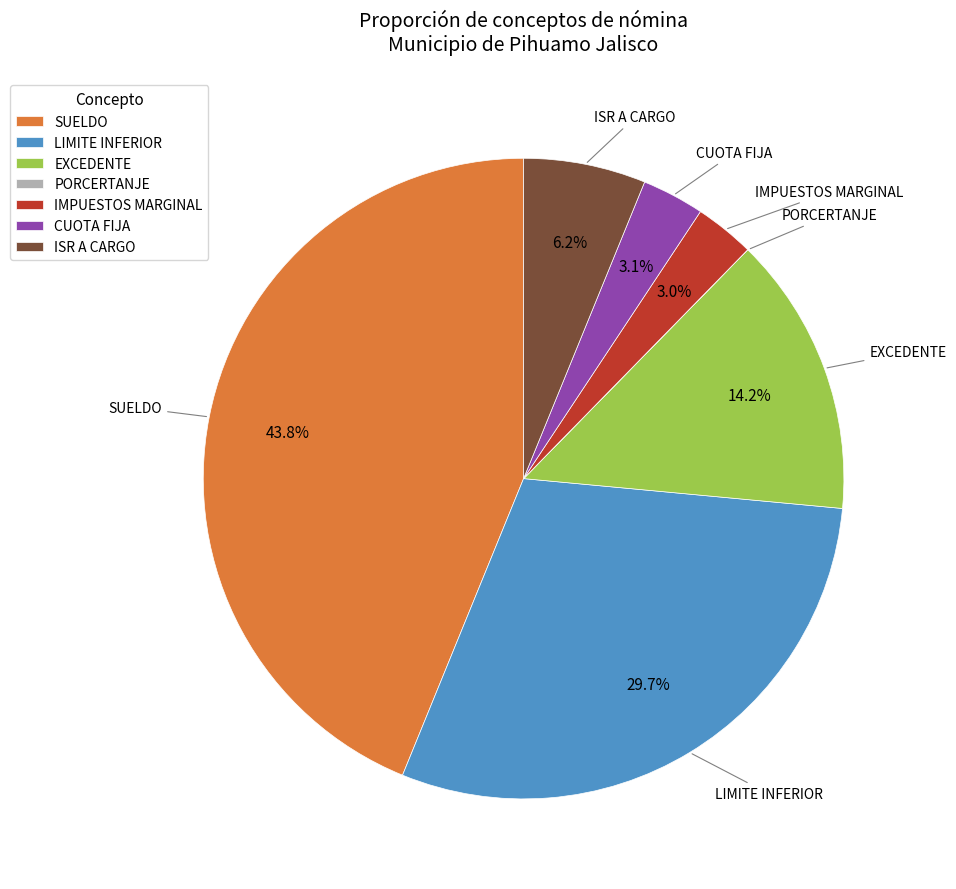

What percentage is NOT represented by CUOTA FIJA?

96.9%